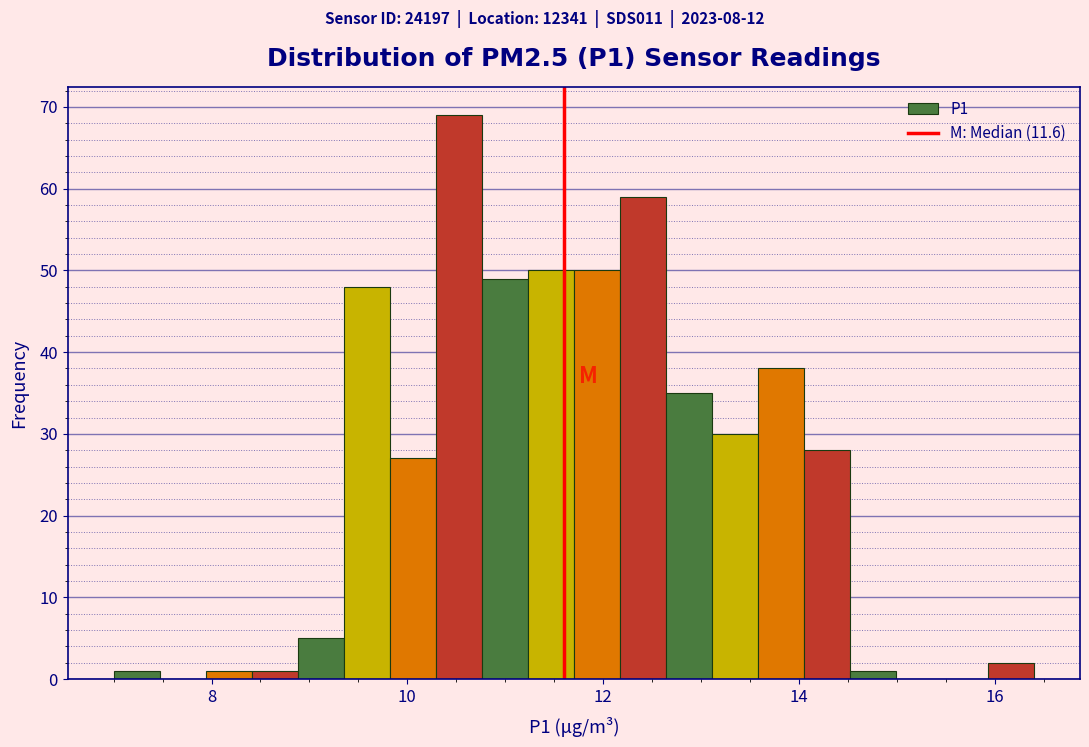

Around what value on the x-axis is the tallest bar? Give the approximate position of its centre, as read against the axis.

10.6